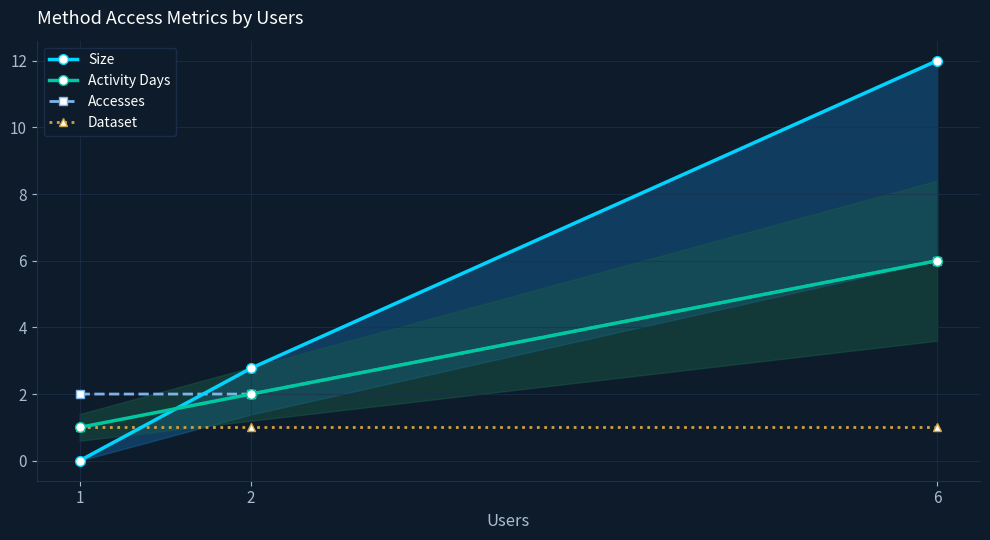

At which label does Activity Days reach its peak?

6